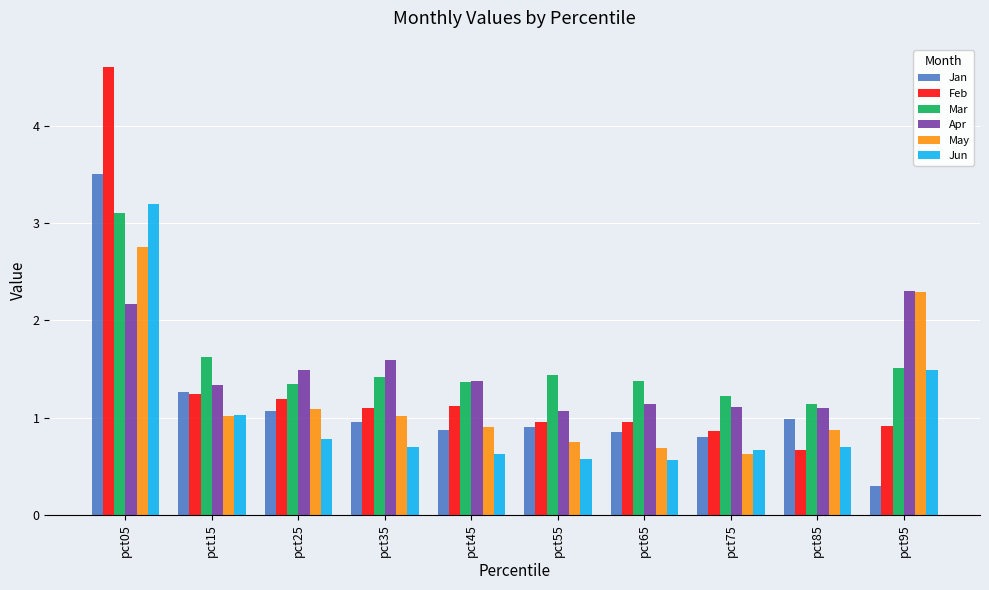

At which category is the sum across all series the highest?

pct05